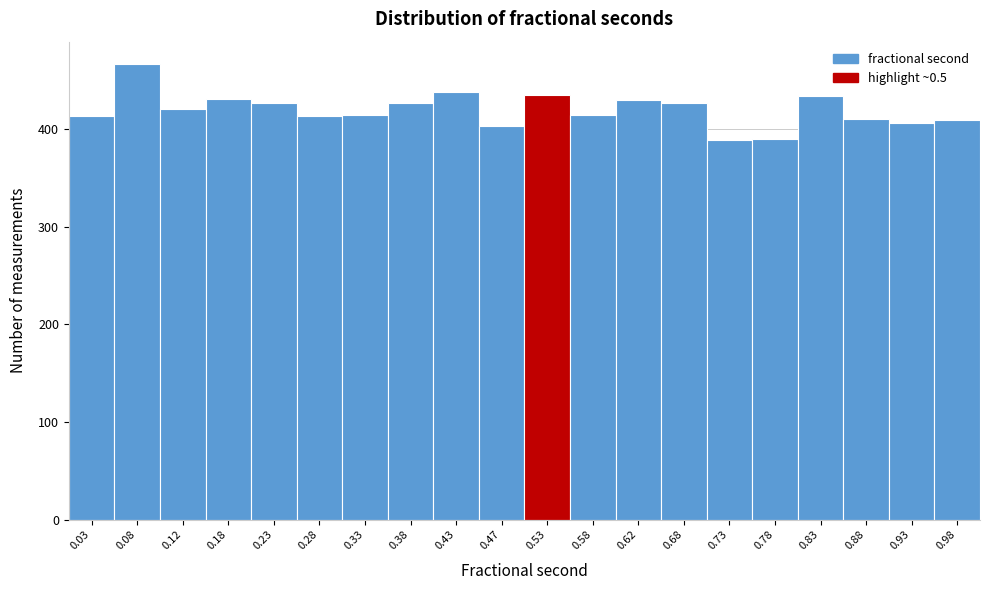

Reading left to right, transcribe this chart: for each bar, give the range it covers on the x-axis and its height. The values are not printed on the chart, so give them approximately, as read against the axis.

0.00 to 0.05: 410
0.05 to 0.10: 470
0.10 to 0.15: 420
0.15 to 0.20: 430
0.20 to 0.25: 430
0.25 to 0.30: 410
0.30 to 0.35: 410
0.35 to 0.40: 430
0.40 to 0.45: 440
0.45 to 0.50: 400
0.50 to 0.55: 440
0.55 to 0.60: 410
0.60 to 0.65: 430
0.65 to 0.70: 430
0.70 to 0.75: 390
0.75 to 0.80: 390
0.80 to 0.85: 430
0.85 to 0.90: 410
0.90 to 0.95: 410
0.95 to 1.00: 410